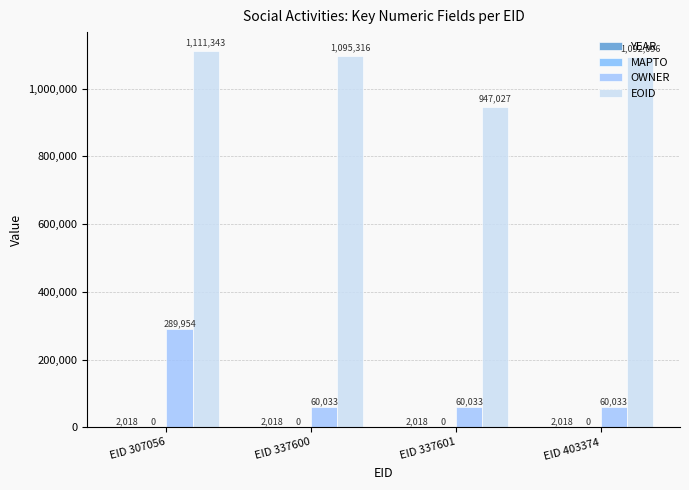

Does the chart contain stacked bars?

No